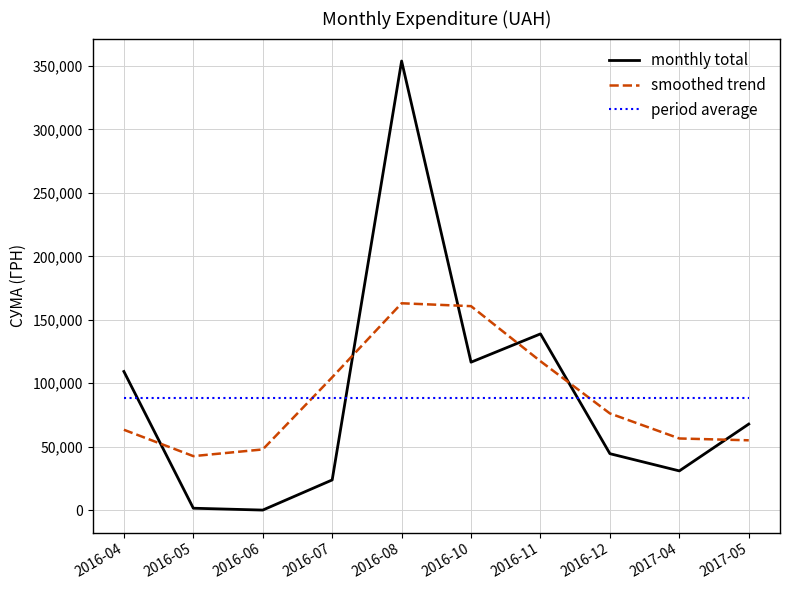

At 2017-04, list the series in order from smallest to largest.

monthly total, smoothed trend, period average